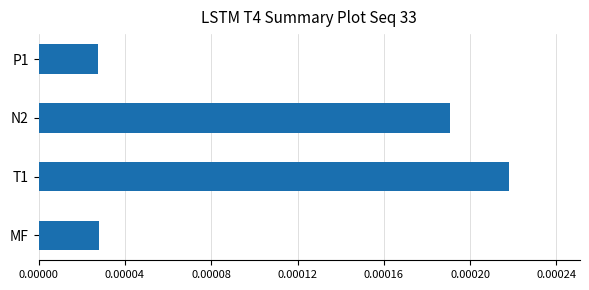

Are the bars horizontal?

Yes